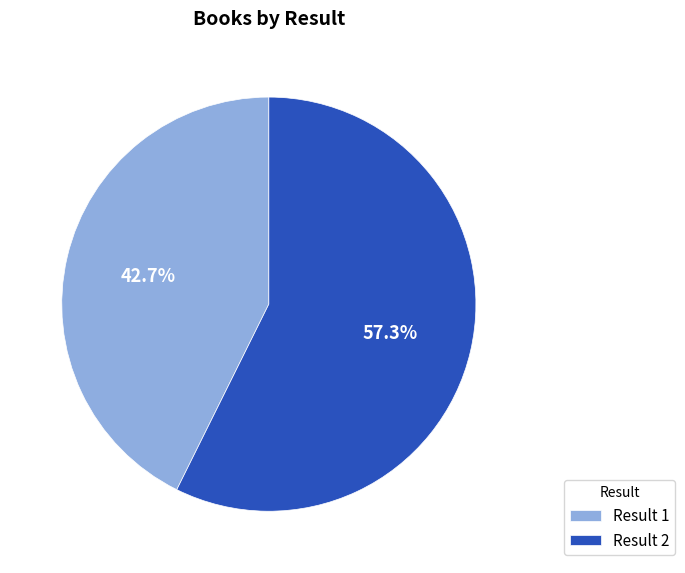

Combined, what portion of the pie is Result 1 and Result 2?

100.0%